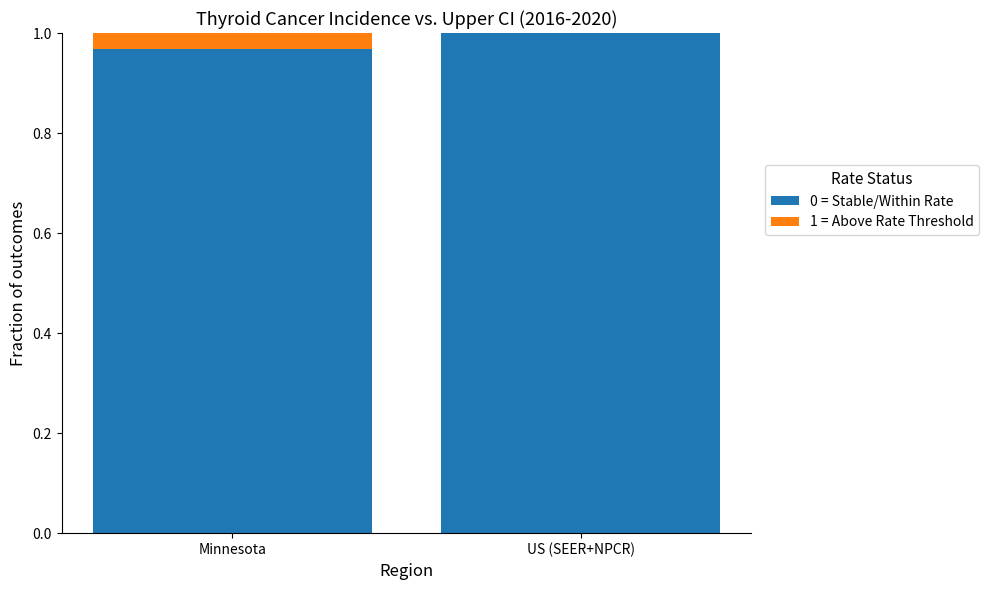

The 0 = Stable/Within Rate series shows 1.4 at US (SEER+NPCR). True or false?

False